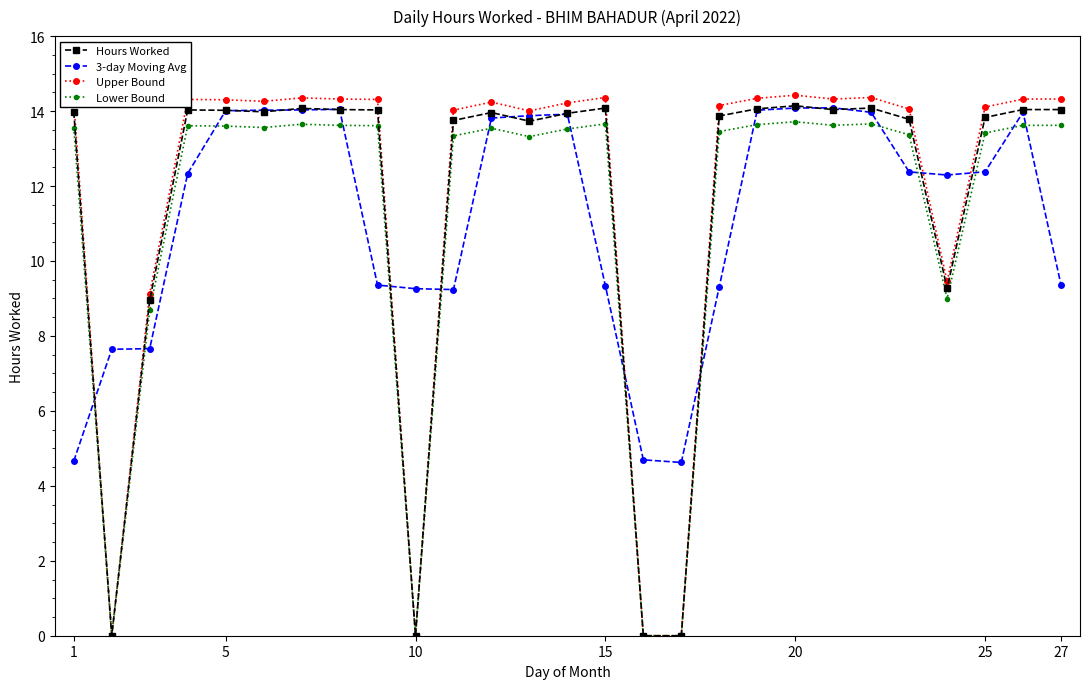

True or false: Upper Bound has more than 2 interior local peaks.

True